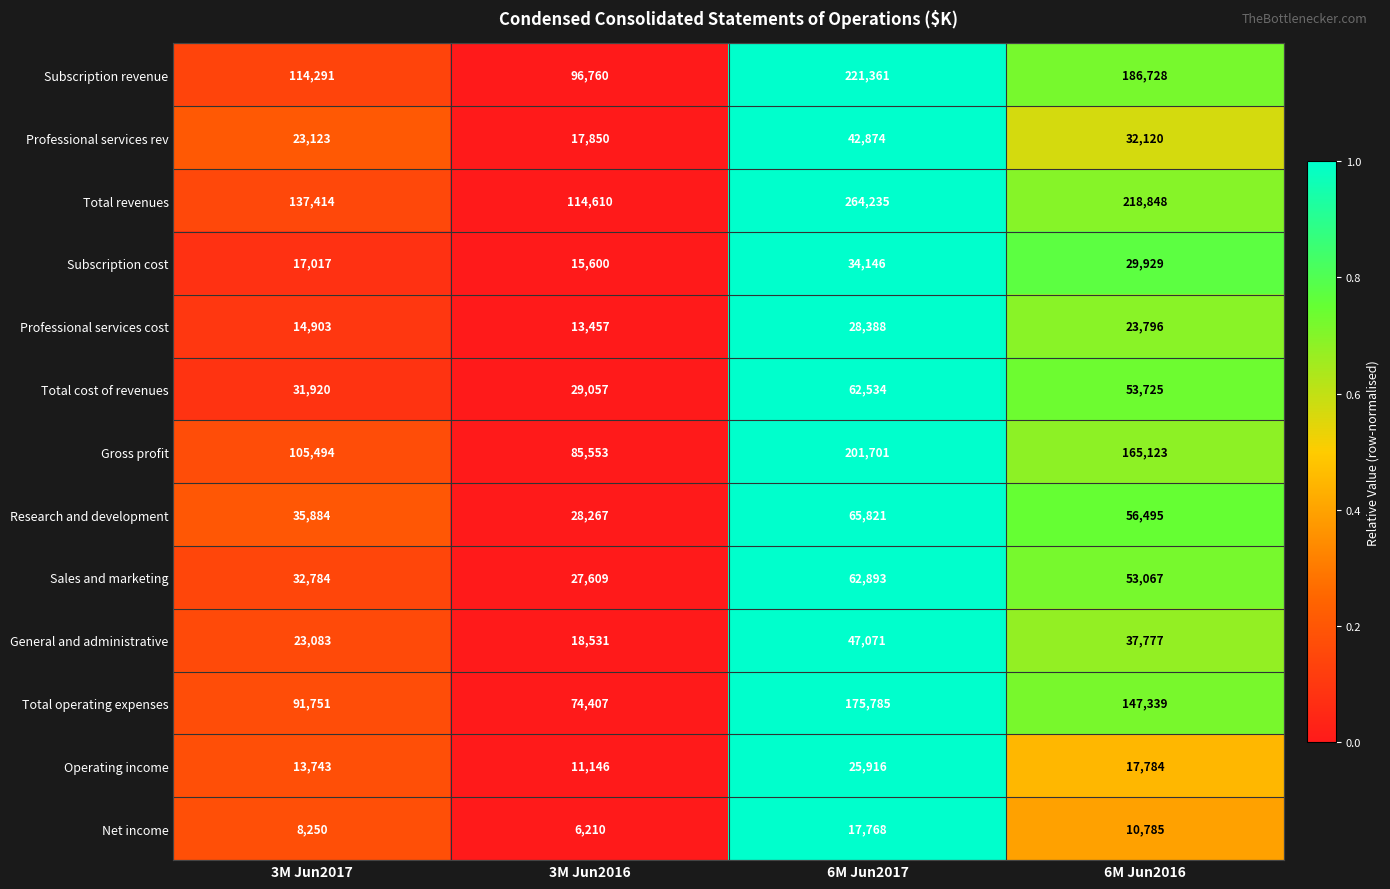

Where does the General and administrative series first go above 37777?

6M Jun2017